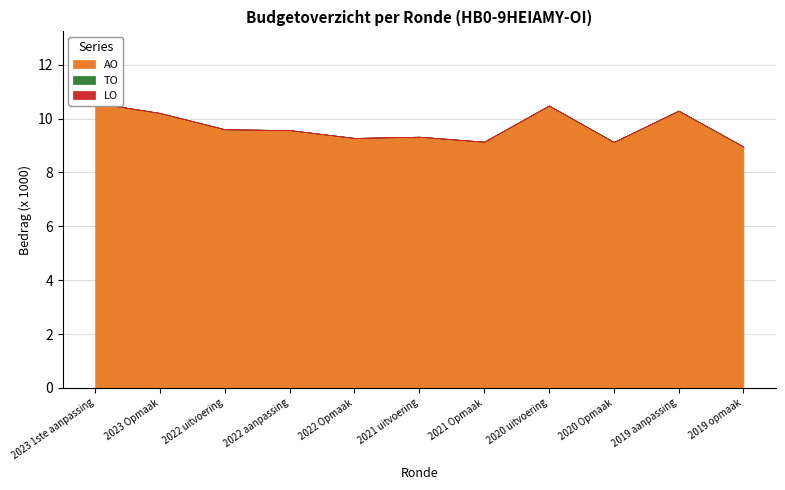

What are all the series names shown in the legend?

AO, TO, LO